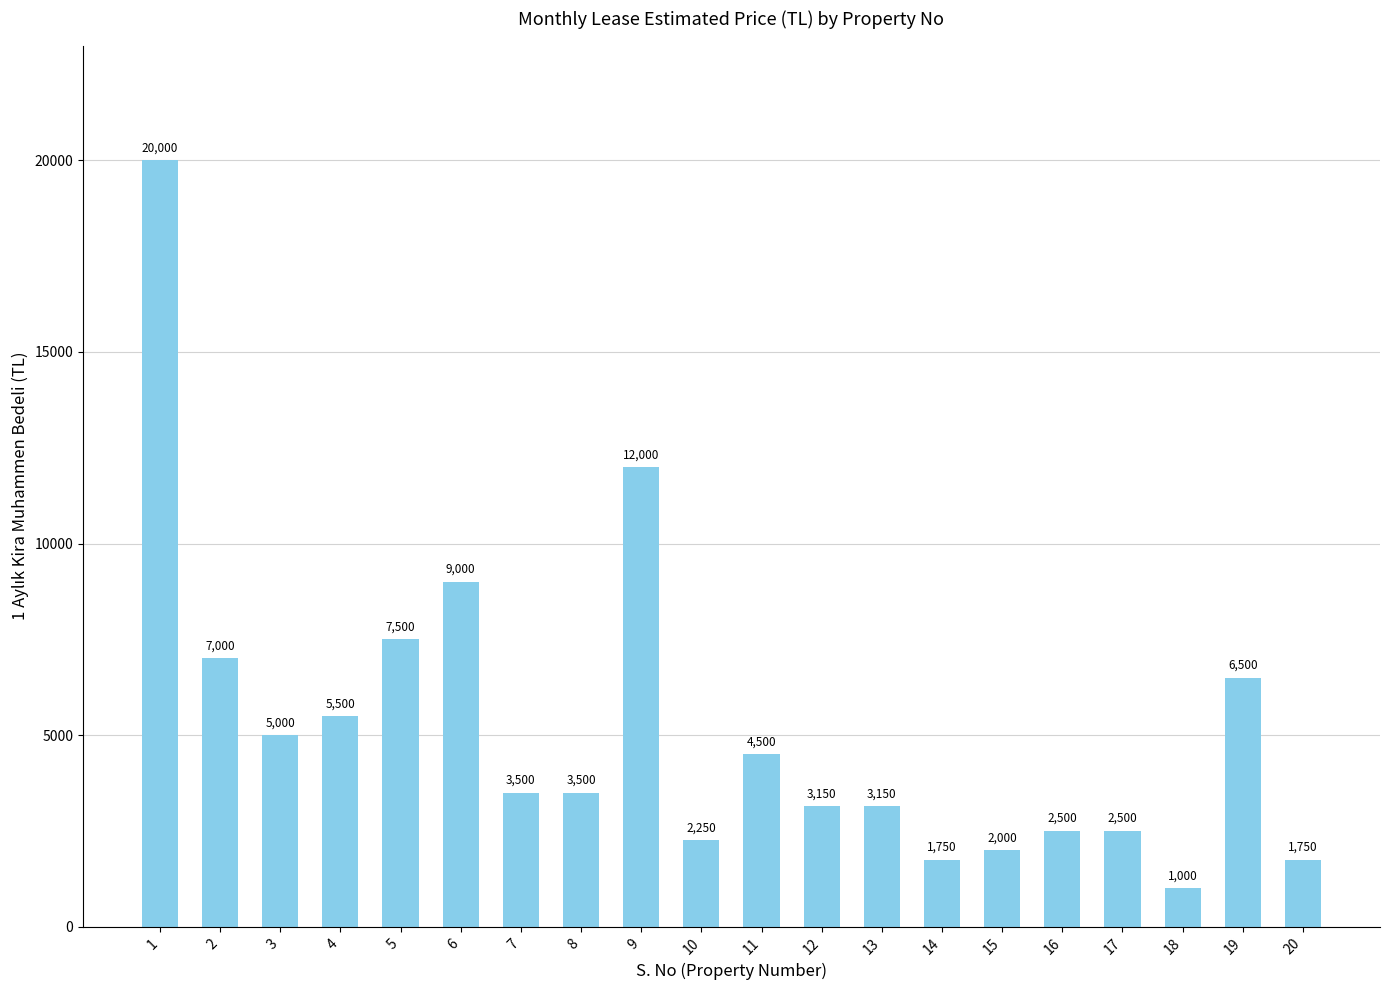

Are the bars horizontal?

No